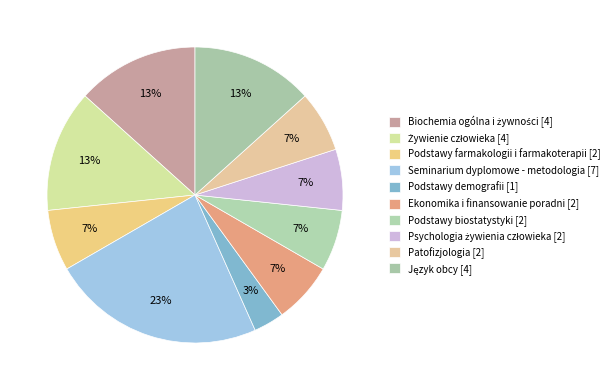

Rank the categories by value from lowest to highest.

Podstawy demografii, Podstawy farmakologii i farmakoterapii, Ekonomika i finansowanie poradni, Podstawy biostatystyki, Psychologia żywienia człowieka, Patofizjologia, Biochemia ogólna i żywności, Żywienie człowieka, Język obcy, Seminarium dyplomowe - metodologia